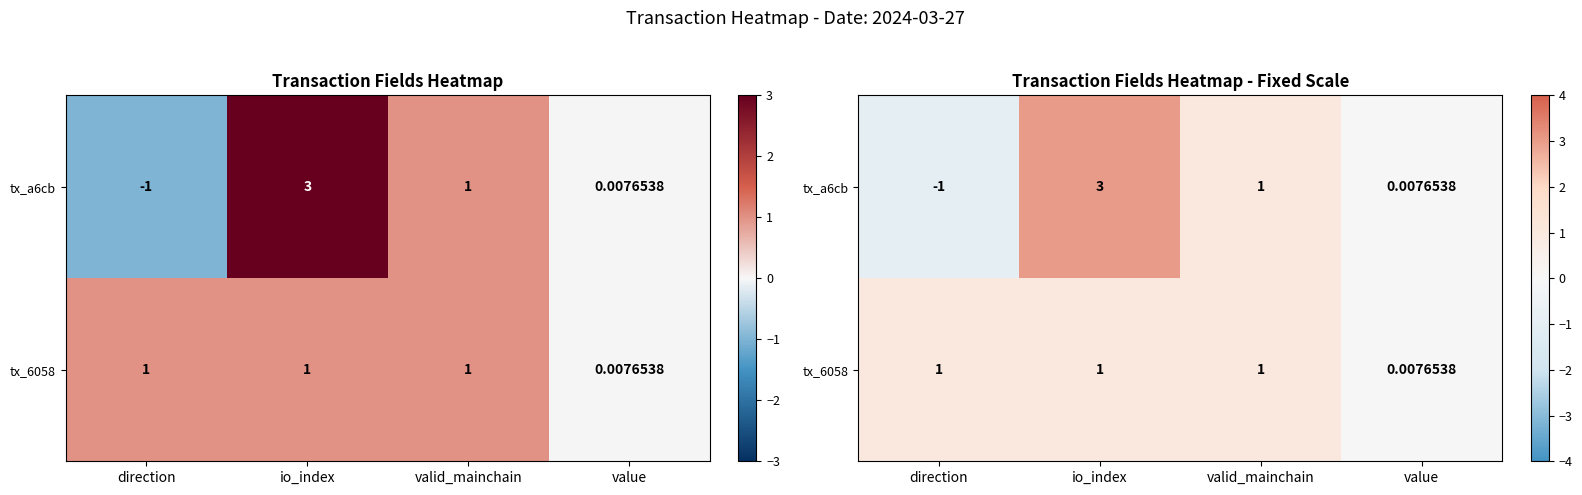

What is the minimum value shown in the chart?

-1.0